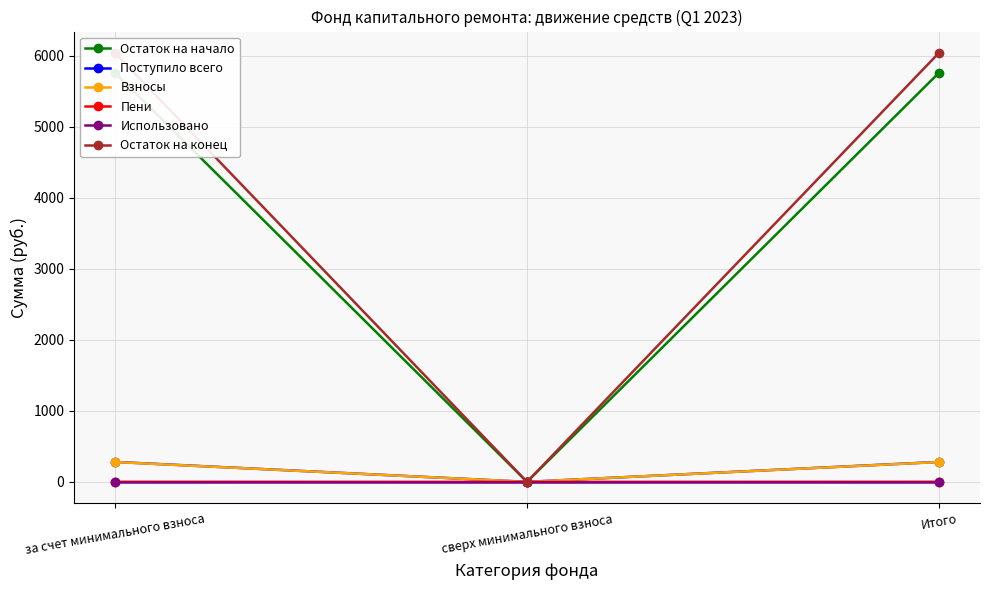

What is the sum of the Остаток на начало values at за счет минимального взноса and Итого?

11510.4